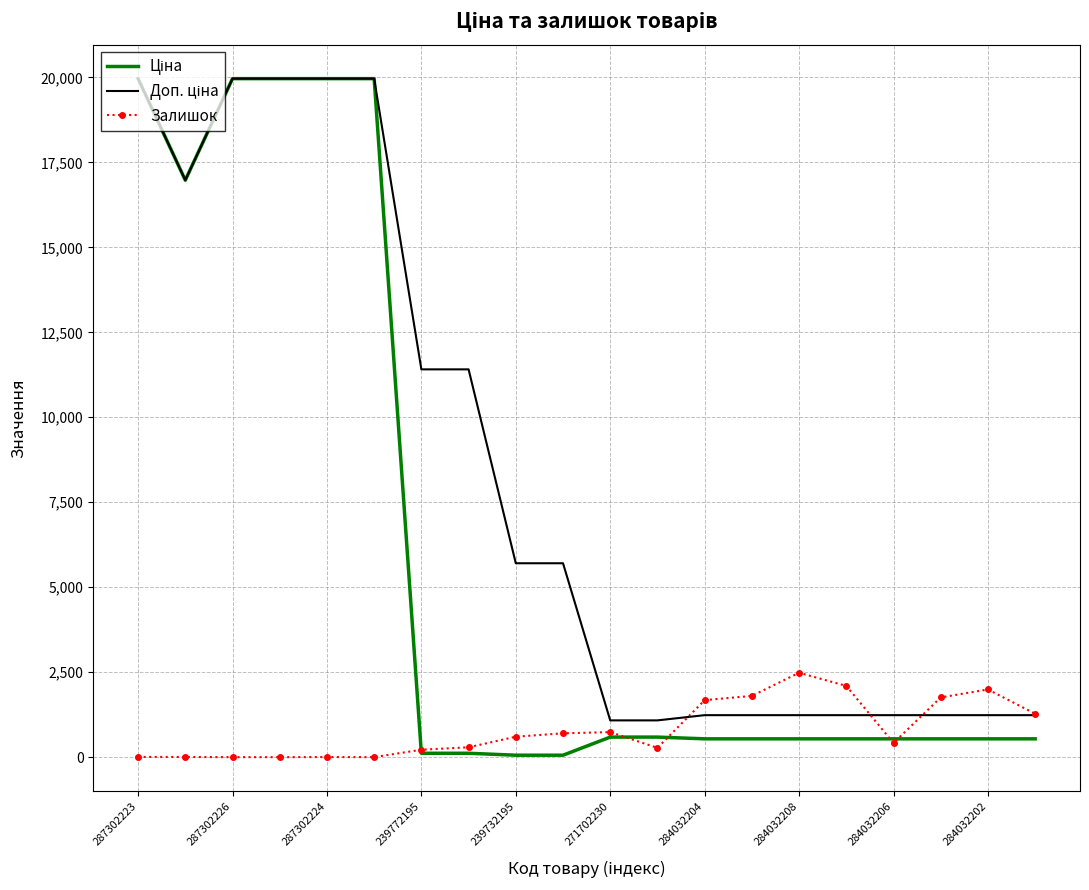

Count the number of categories in the chart.

20